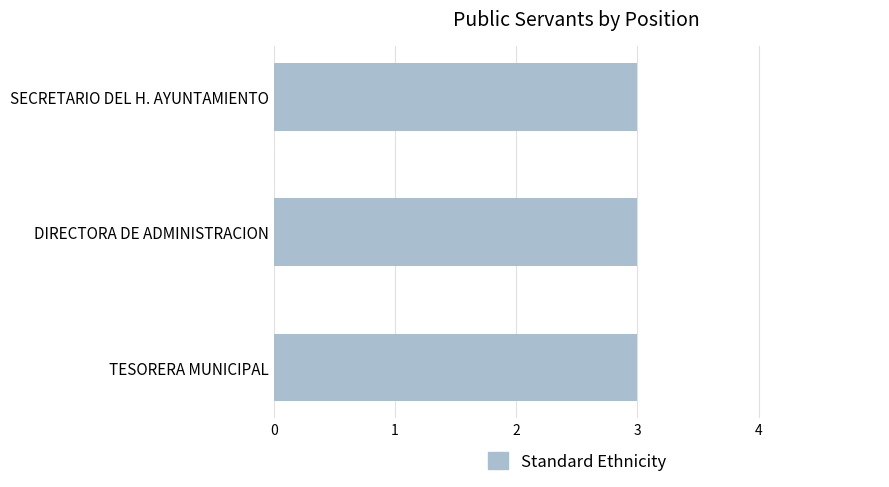

The value at SECRETARIO DEL H. AYUNTAMIENTO is 1. True or false?

False